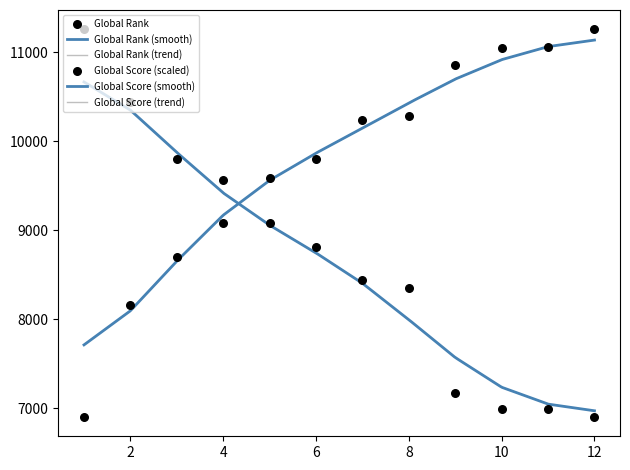

Which series has the largest total across all categories?

Global Rank